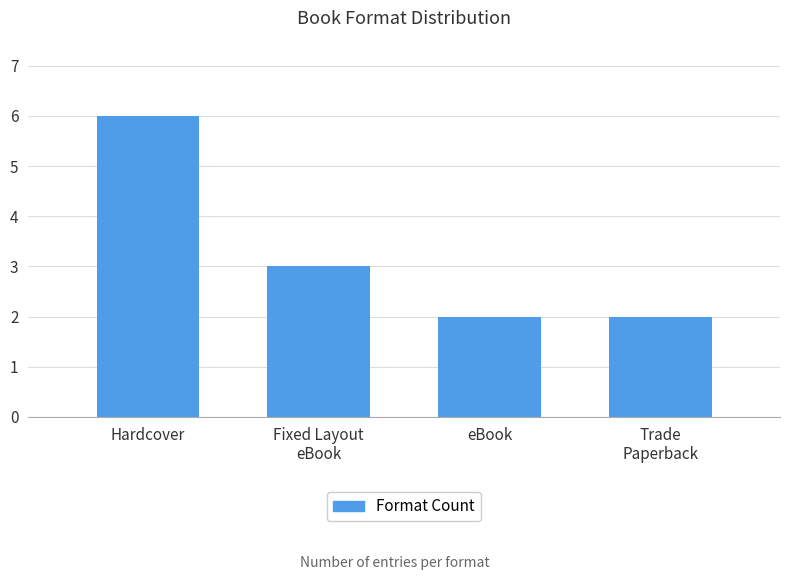

What is the label of the 2nd bar from the right?

eBook